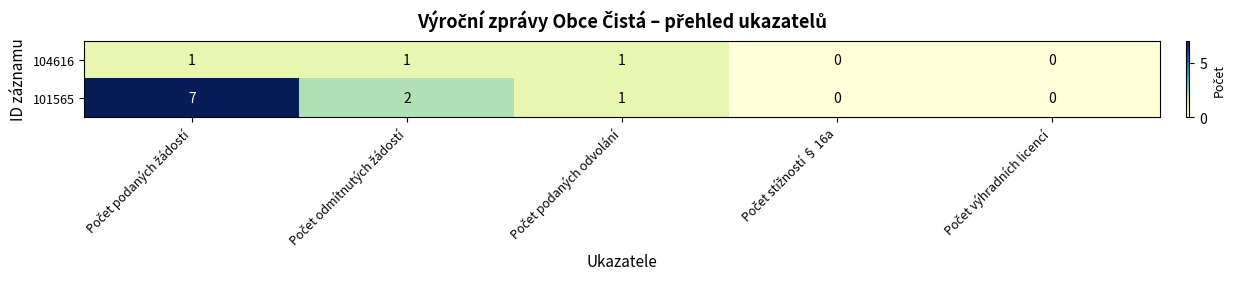

Which series has the largest total across all categories?

101565